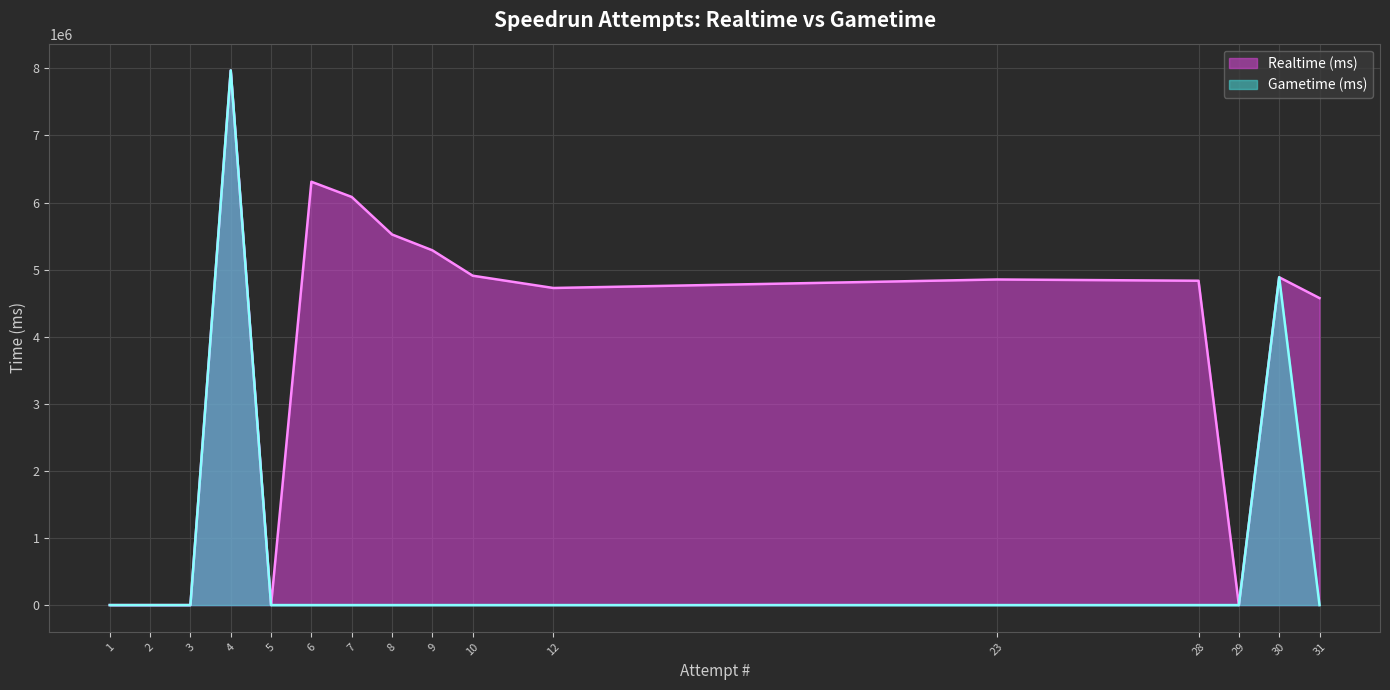

How many lines are shown in the chart?

2